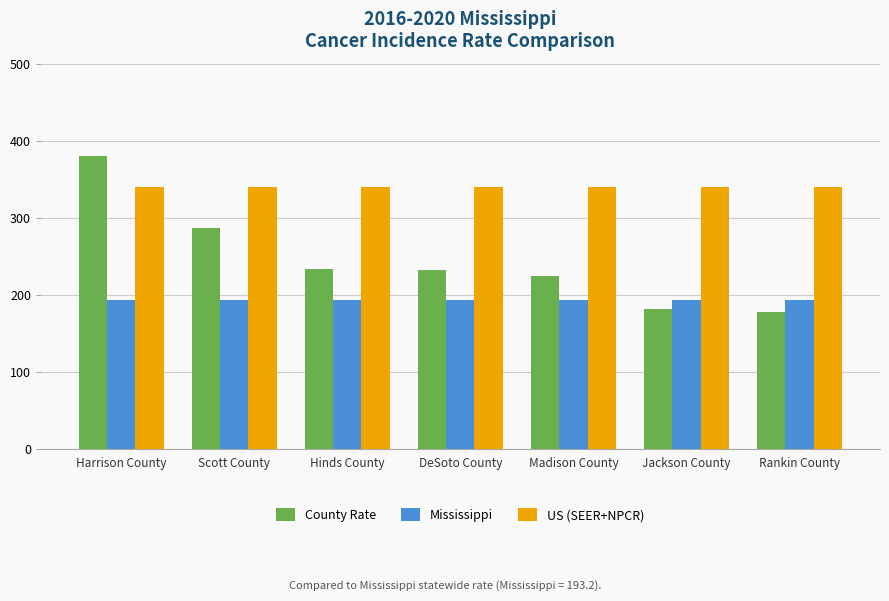

How many groups of bars are there?

7